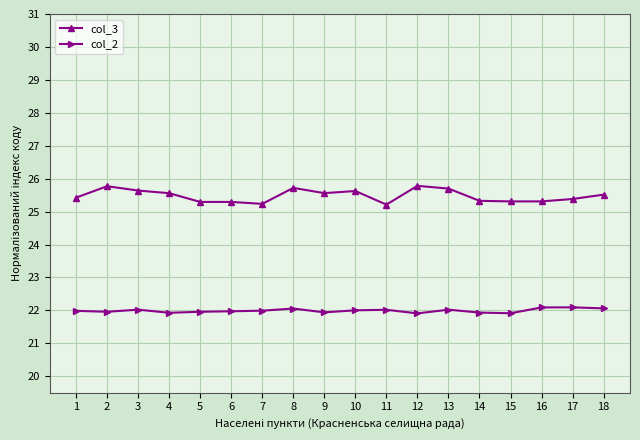

Does the chart have visible grid lines?

Yes